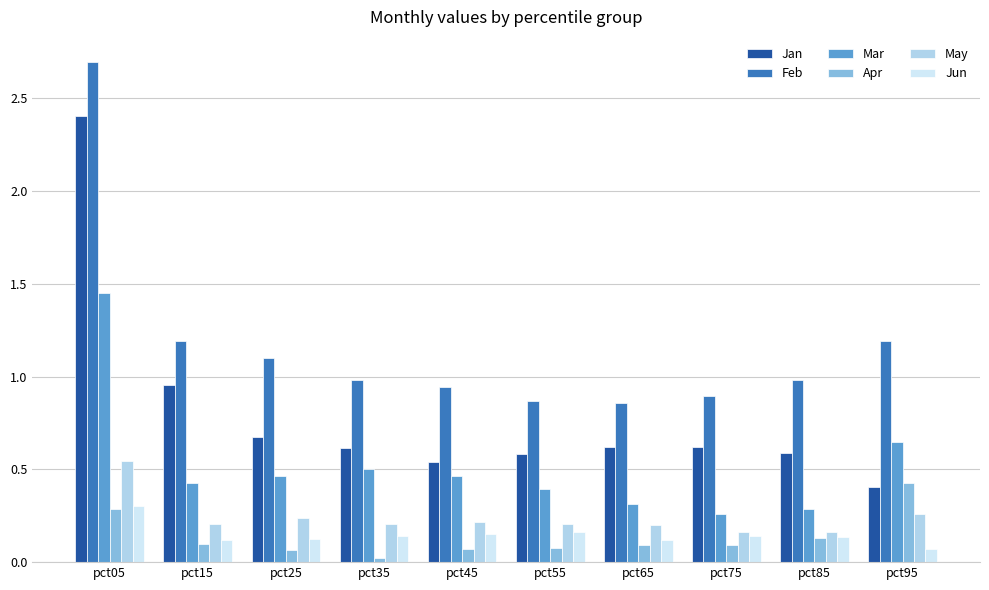

What are all the series names shown in the legend?

Jan, Feb, Mar, Apr, May, Jun